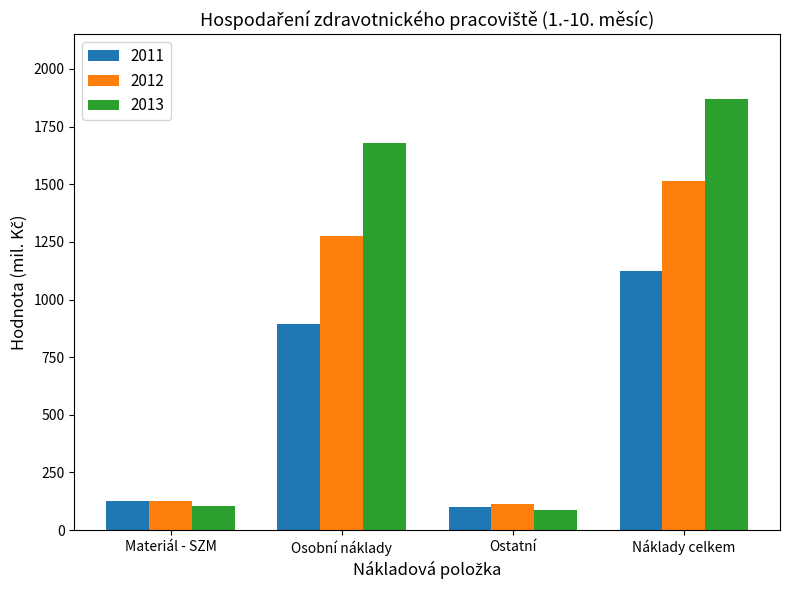

What is the difference between the second highest and second lowest values in the 2011 series?

769.8